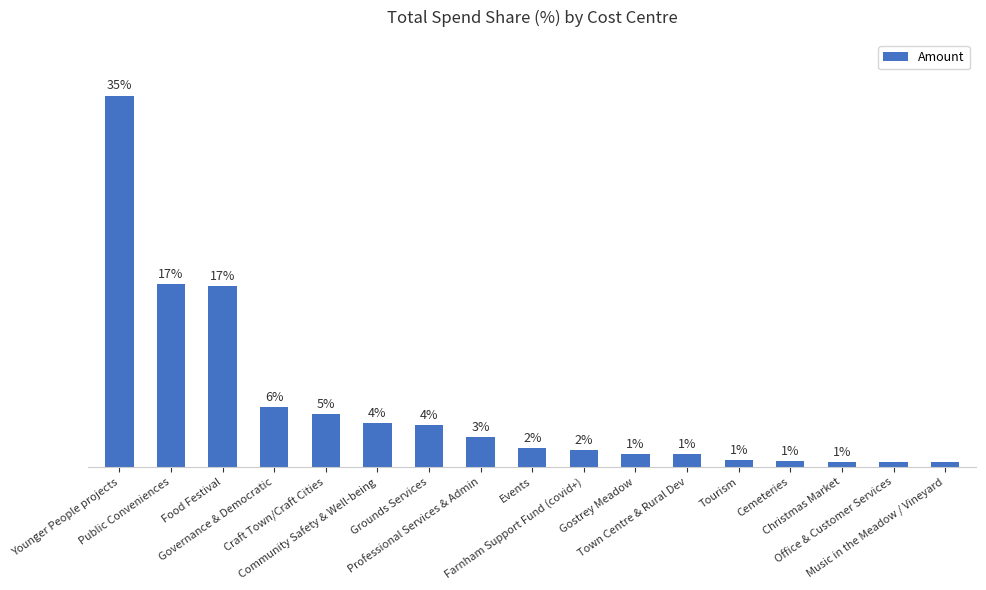

Are the bars horizontal?

No